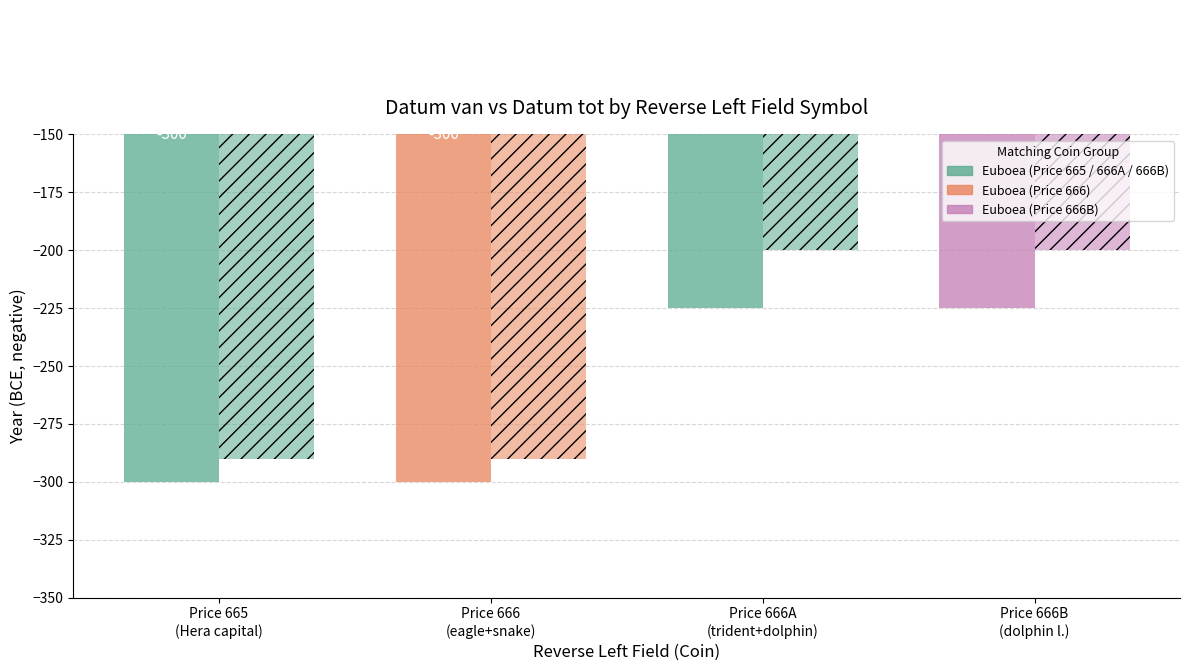

What position from the left is Price 665
(Hera capital)?

1